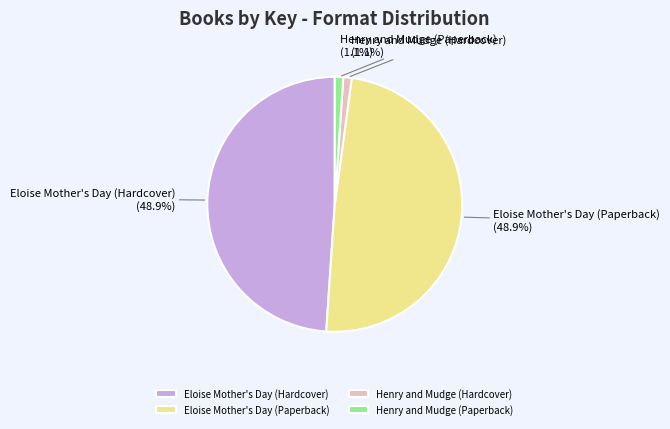

To the nearest percent, what is the combined percentage of Henry and Mudge (Hardcover) and Eloise Mother's Day (Paperback)?

50%